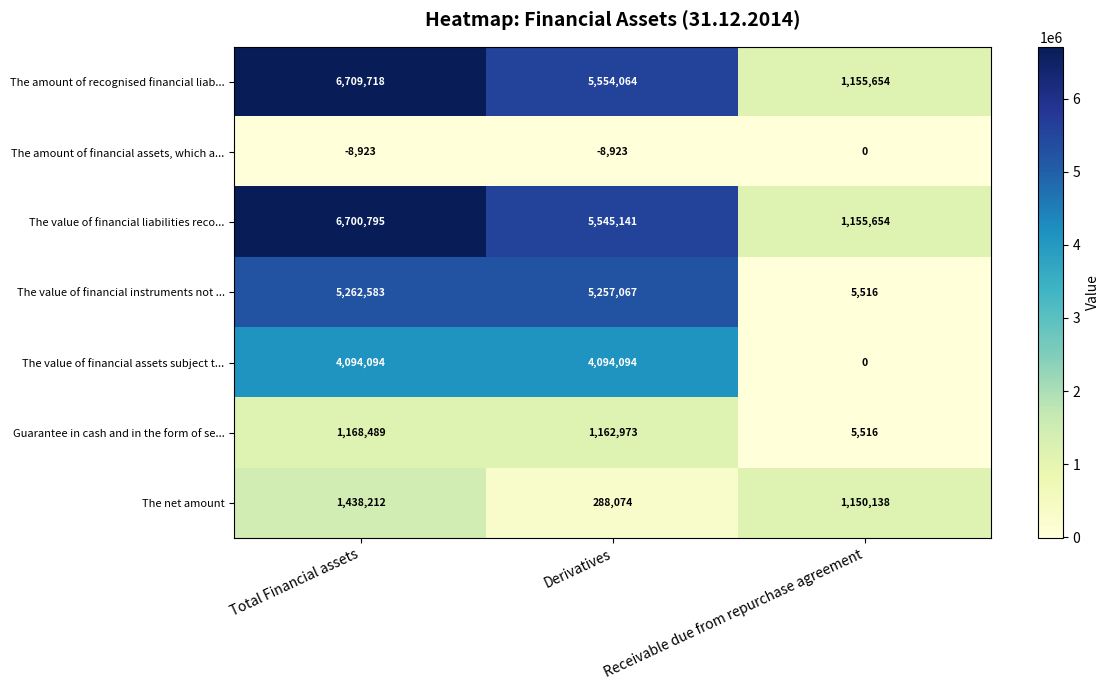

At which category is the sum across all series the highest?

Total Financial assets